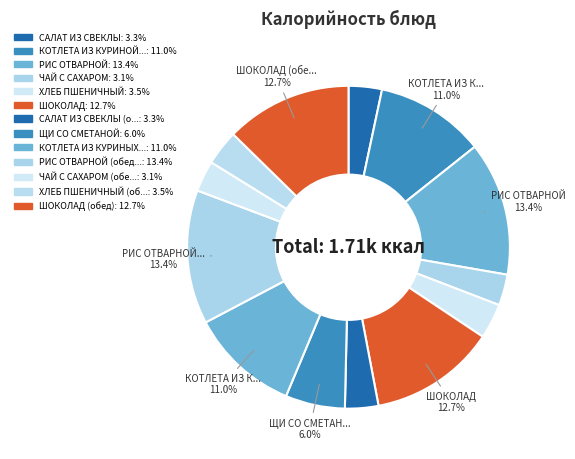

How many slices are in this pie chart?

13